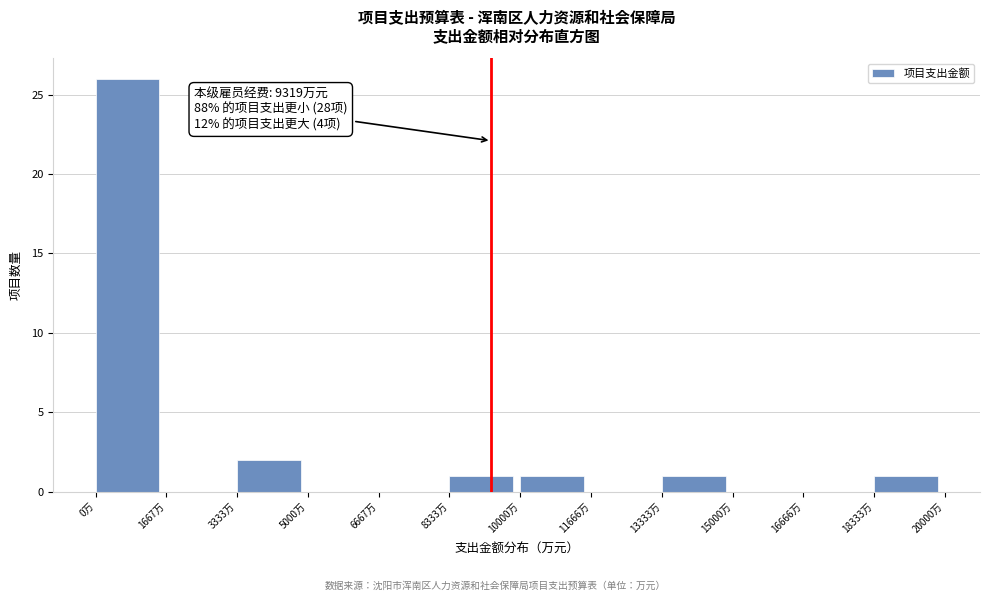

Which range on the x-axis has the tallest bar?

0 to 1600